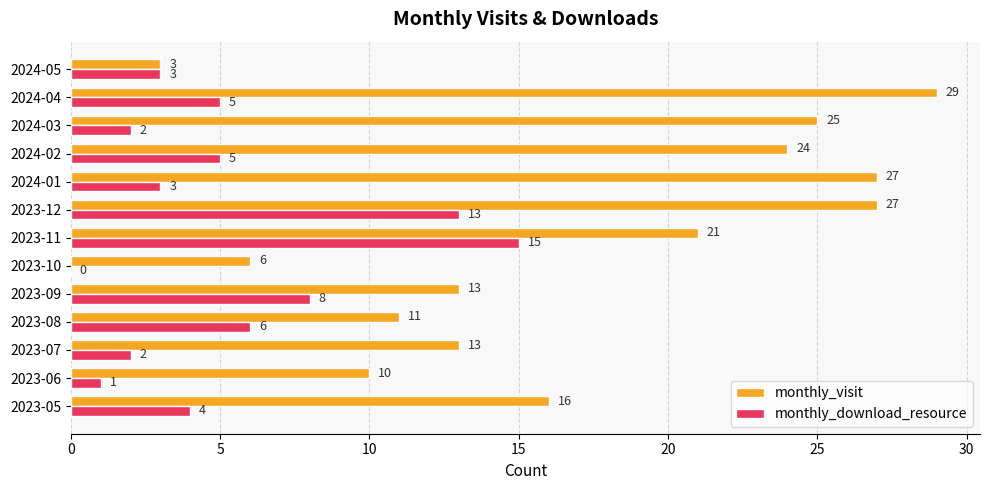

The value of monthly_download_resource at 2023-12 is 13. True or false?

True